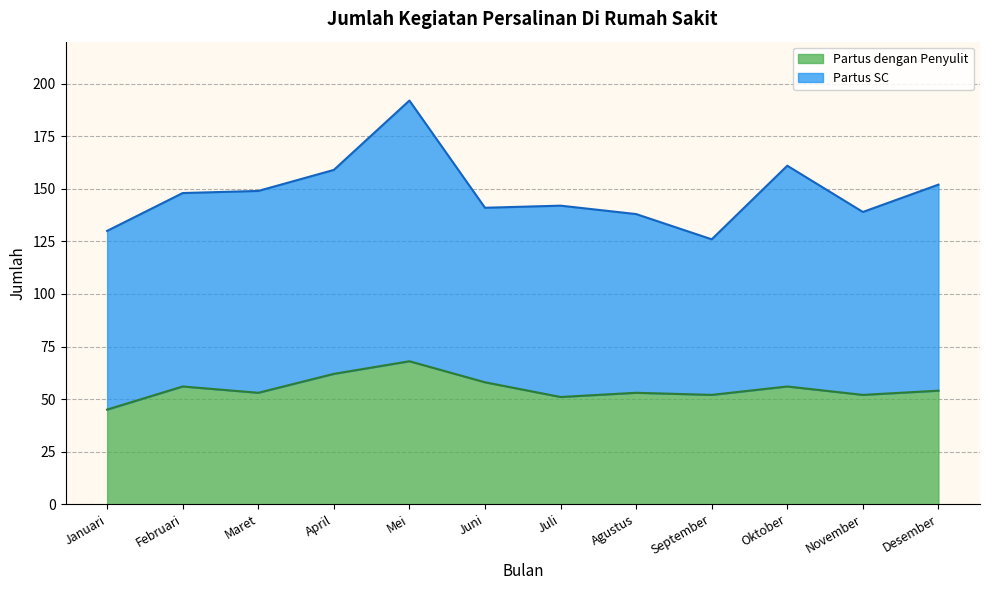

Which category has the lowest value across all series?

Januari